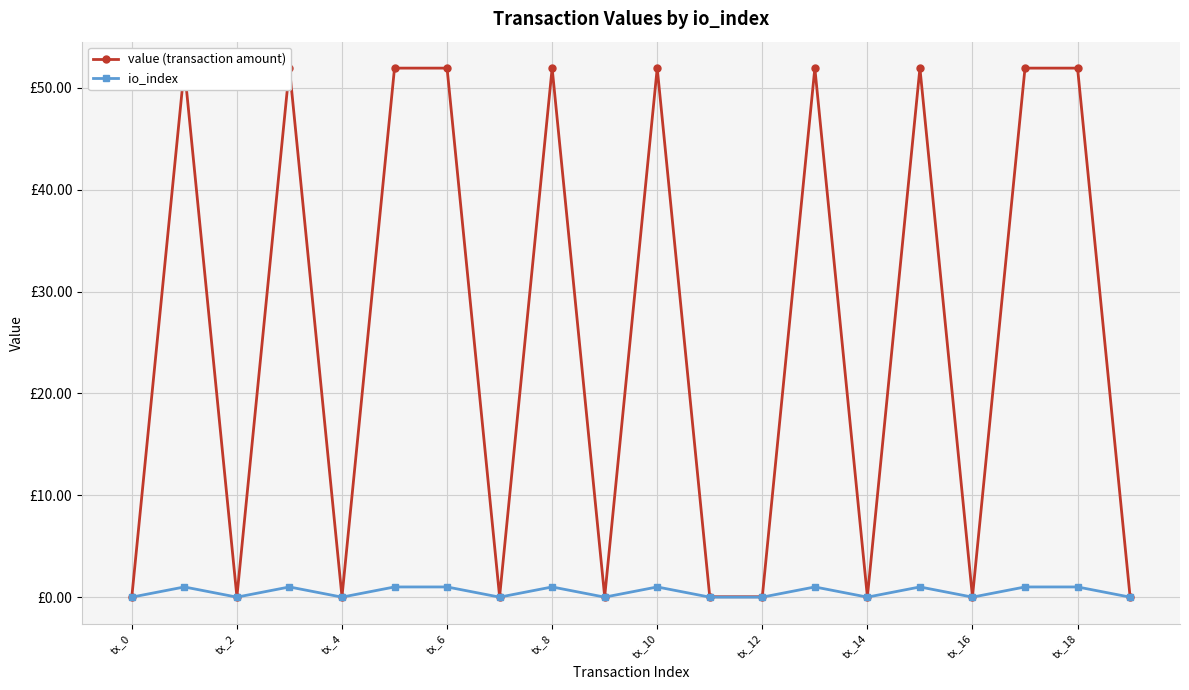

Which series has the widest spread of values?

value (transaction amount)